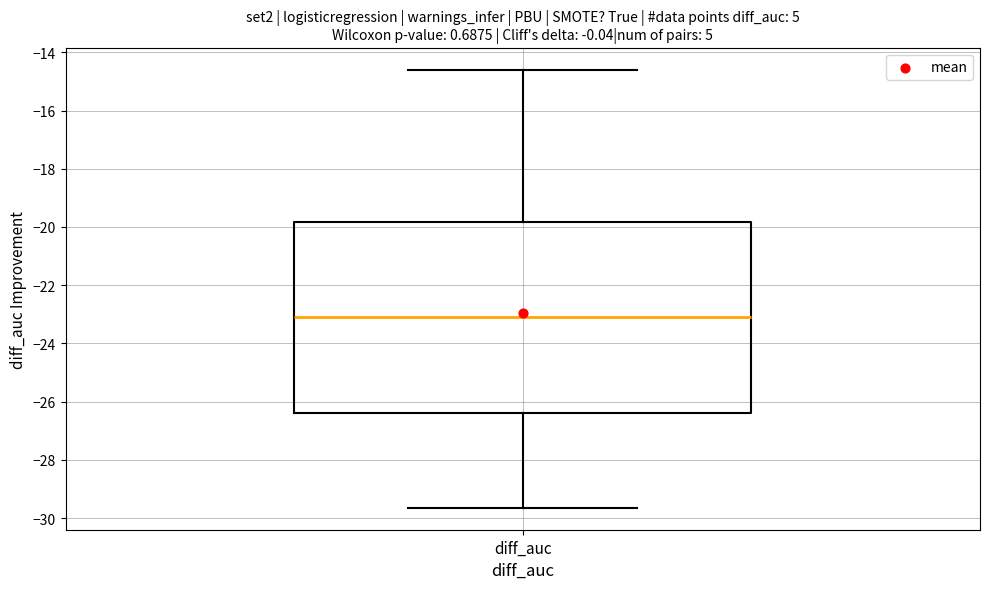

Transcribe this box plot: give where the median line is, the range the box spans, and where the two whiskers end, as read against the y-axis. The values are not printed on the chart, so give them approximately, as read against the axis.

median -23.2, box -26.4 to -19.8, whiskers -29.6 to -14.6